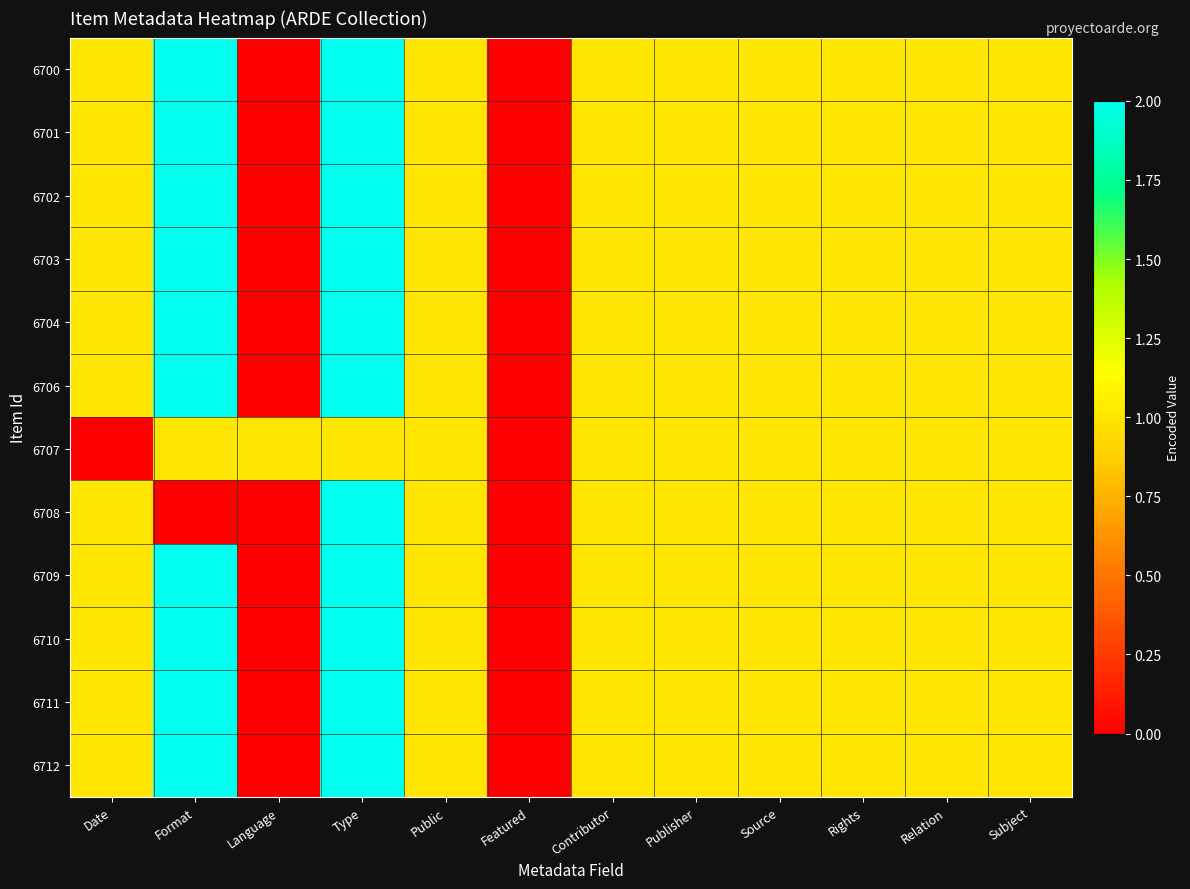

Reading left to right, list all the values displayed in this chart.

6700: Date=1	Format=2	Language=0	Type=2	Public=1	Featured=0	Contributor=1	Publisher=1	Source=1	Rights=1	Relation=1	Subject=1
6701: Date=1	Format=2	Language=0	Type=2	Public=1	Featured=0	Contributor=1	Publisher=1	Source=1	Rights=1	Relation=1	Subject=1
6702: Date=1	Format=2	Language=0	Type=2	Public=1	Featured=0	Contributor=1	Publisher=1	Source=1	Rights=1	Relation=1	Subject=1
6703: Date=1	Format=2	Language=0	Type=2	Public=1	Featured=0	Contributor=1	Publisher=1	Source=1	Rights=1	Relation=1	Subject=1
6704: Date=1	Format=2	Language=0	Type=2	Public=1	Featured=0	Contributor=1	Publisher=1	Source=1	Rights=1	Relation=1	Subject=1
6706: Date=1	Format=2	Language=0	Type=2	Public=1	Featured=0	Contributor=1	Publisher=1	Source=1	Rights=1	Relation=1	Subject=1
6707: Date=0	Format=1	Language=1	Type=1	Public=1	Featured=0	Contributor=1	Publisher=1	Source=1	Rights=1	Relation=1	Subject=1
6708: Date=1	Format=0	Language=0	Type=2	Public=1	Featured=0	Contributor=1	Publisher=1	Source=1	Rights=1	Relation=1	Subject=1
6709: Date=1	Format=2	Language=0	Type=2	Public=1	Featured=0	Contributor=1	Publisher=1	Source=1	Rights=1	Relation=1	Subject=1
6710: Date=1	Format=2	Language=0	Type=2	Public=1	Featured=0	Contributor=1	Publisher=1	Source=1	Rights=1	Relation=1	Subject=1
6711: Date=1	Format=2	Language=0	Type=2	Public=1	Featured=0	Contributor=1	Publisher=1	Source=1	Rights=1	Relation=1	Subject=1
6712: Date=1	Format=2	Language=0	Type=2	Public=1	Featured=0	Contributor=1	Publisher=1	Source=1	Rights=1	Relation=1	Subject=1